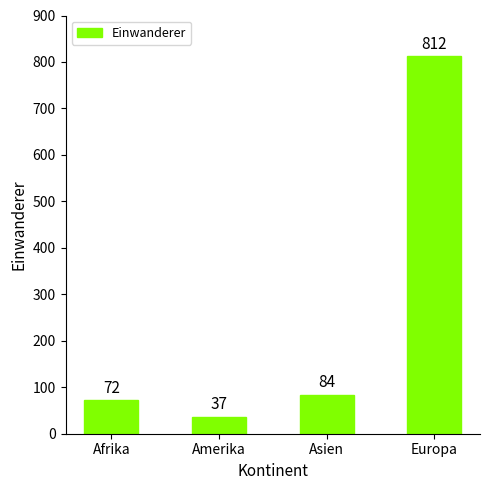

The value at Amerika is 37. True or false?

True